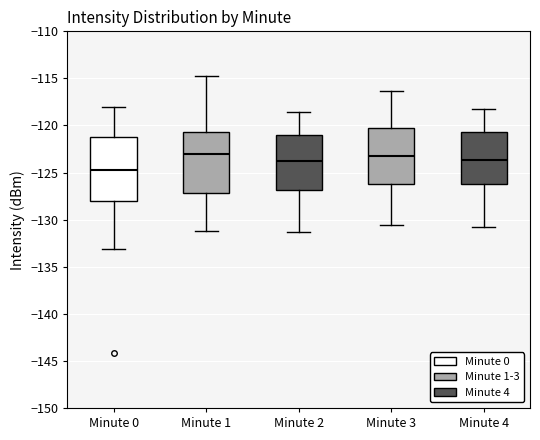

Reading left to right, transcribe this box plot: for each box, give where its median line is, the range the box spans, and where its two whiskers end, as read against the y-axis. The values are not printed on the chart, so give them approximately, as read against the axis.

Minute 0: median -124.5, box -128.0 to -121.0, whiskers -133.0 to -118.0
Minute 1: median -123.0, box -127.0 to -120.5, whiskers -131.0 to -115.0
Minute 2: median -124.0, box -127.0 to -121.0, whiskers -131.5 to -118.5
Minute 3: median -123.0, box -126.0 to -120.0, whiskers -130.5 to -116.5
Minute 4: median -123.5, box -126.0 to -120.5, whiskers -131.0 to -118.0